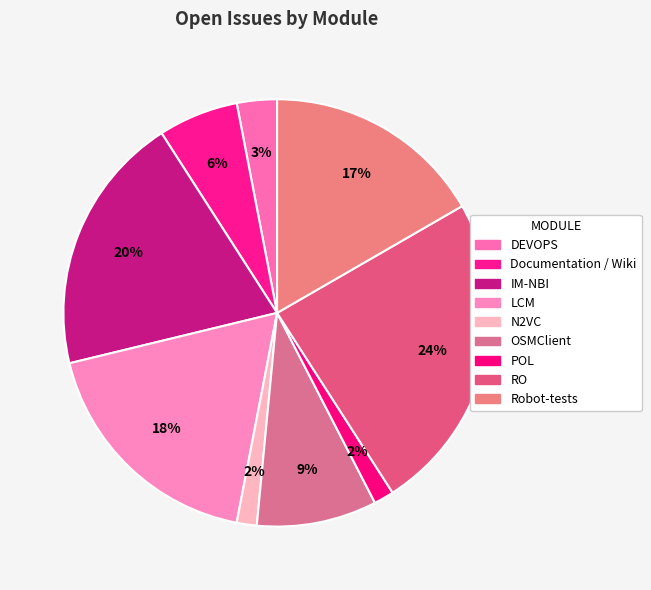

How many slices are in this pie chart?

9